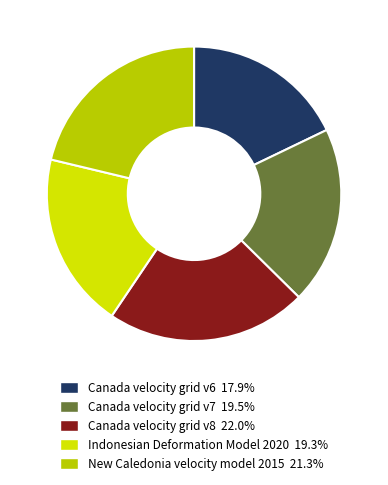

Approximately how many times larger is the value at Indonesian Deformation Model 2020 compared to Canada velocity grid v7?

1.0